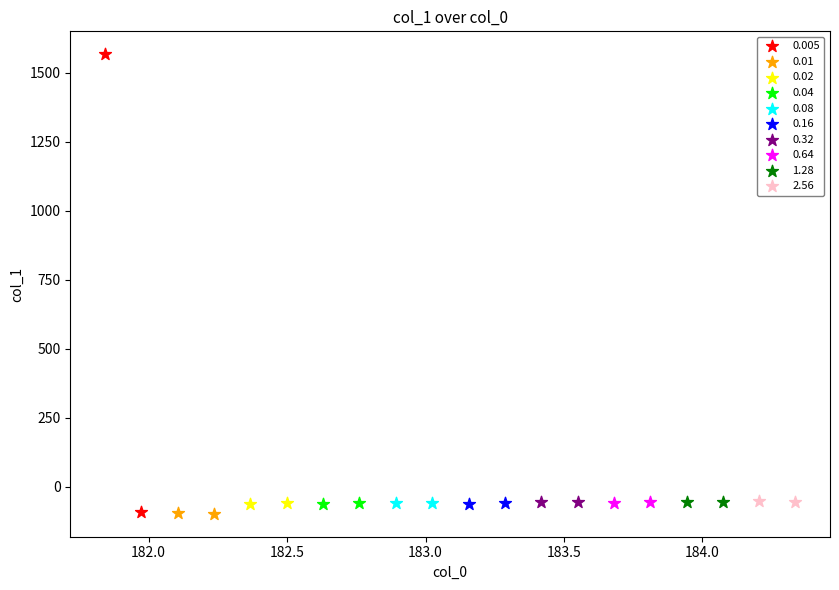

What are all the series names shown in the legend?

0.005, 0.01, 0.02, 0.04, 0.08, 0.16, 0.32, 0.64, 1.28, 2.56